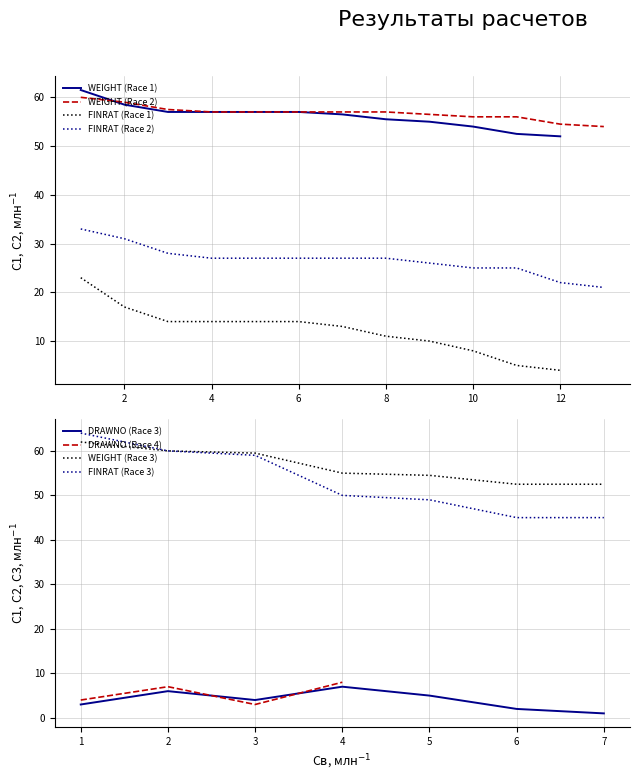

True or false: FINRAT (Race 1) has a value of 4.0 at 12.

True